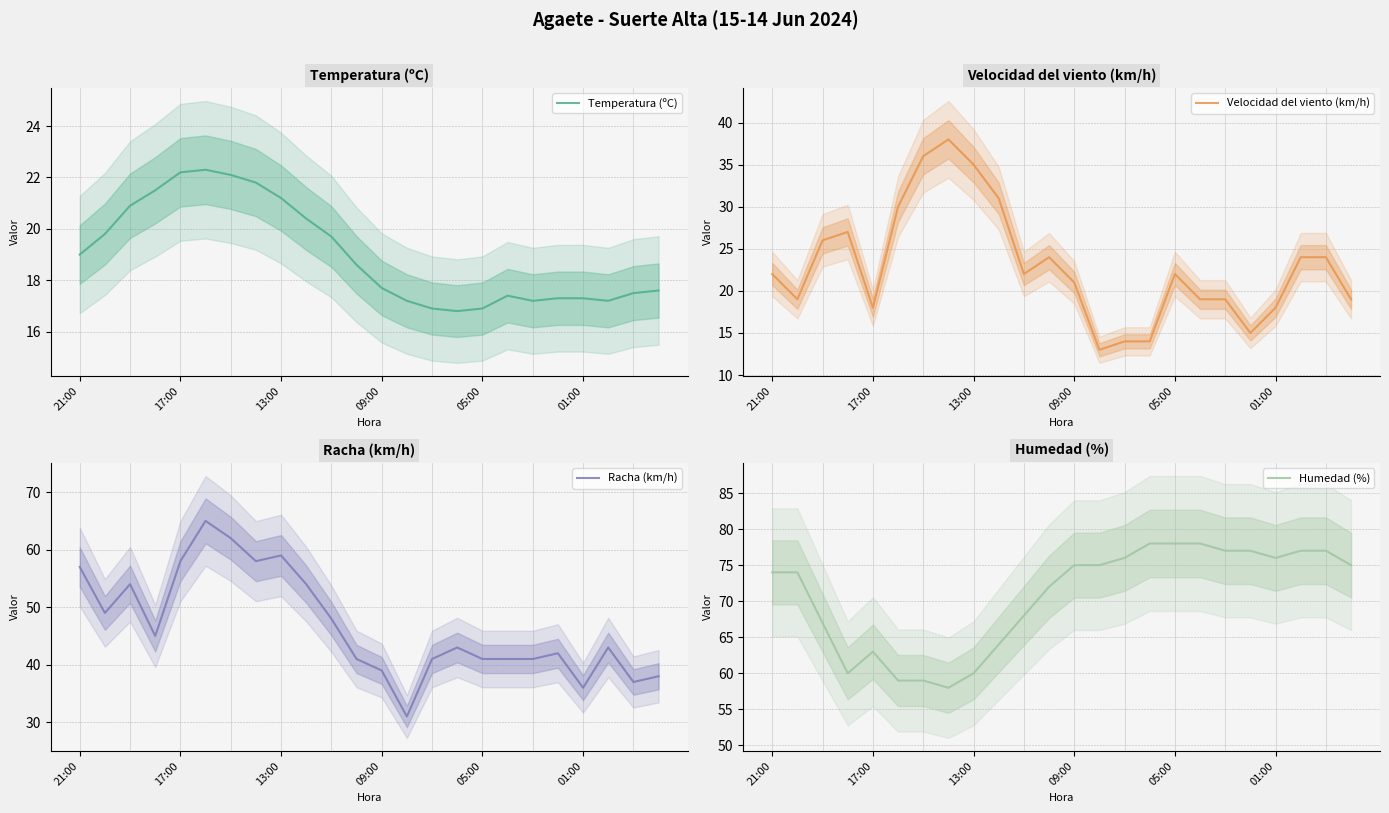

What is the difference between the maximum and minimum values in the Humedad (%) series?

20